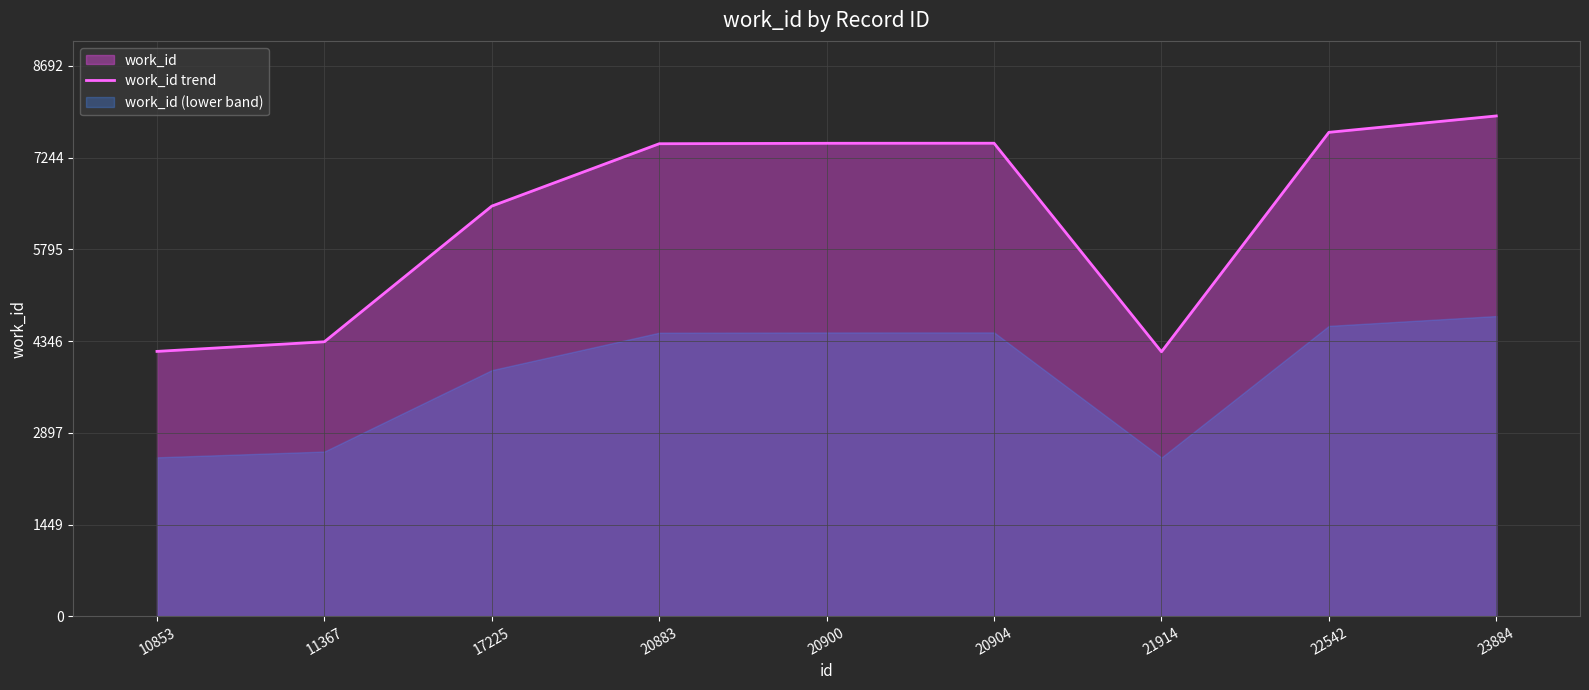

List the labels in order of value, largest first.

23884, 22542, 20904, 20900, 20883, 17225, 11367, 10853, 21914